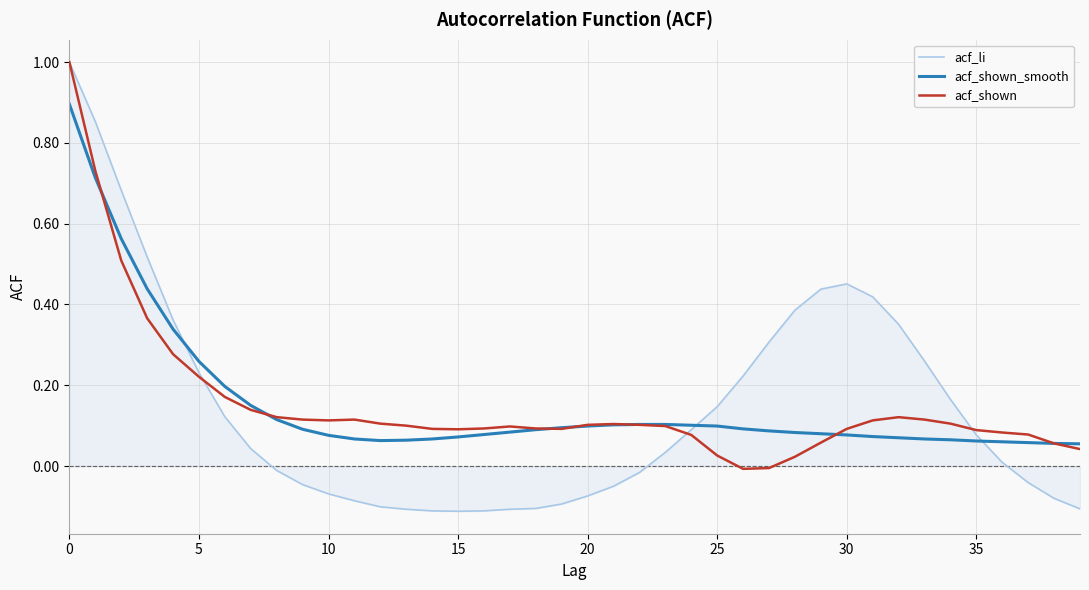

What is the highest value of the acf_shown series?

1.0